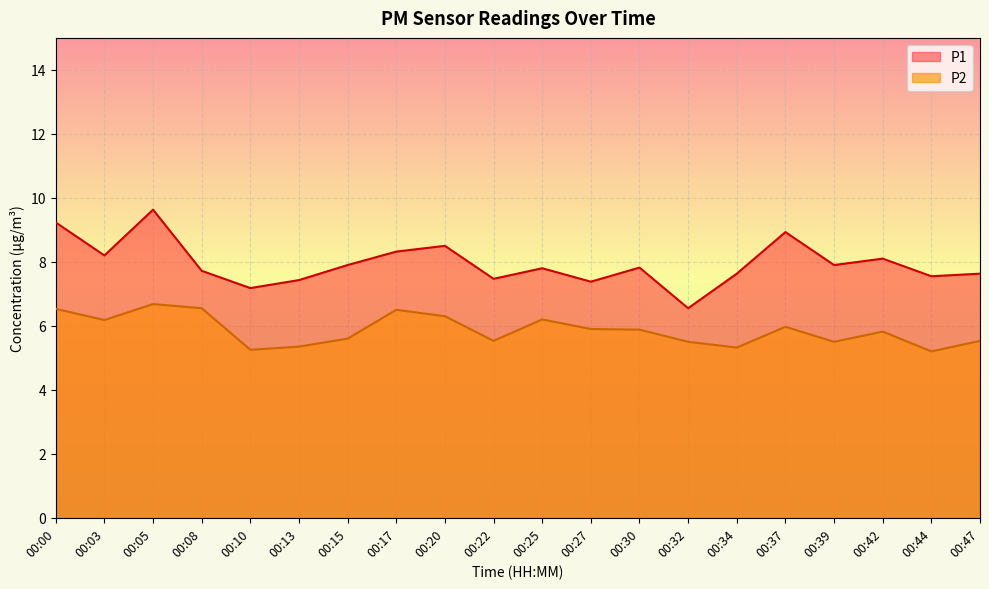

True or false: P1 and P2 intersect in this chart.

False